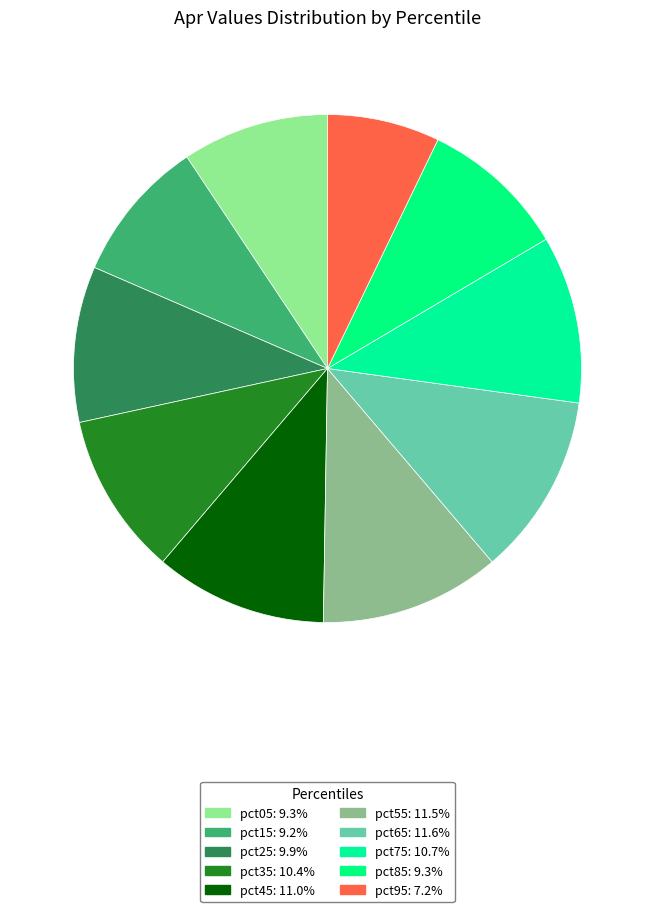

To the nearest percent, what percentage of the pie is pct85?

9%